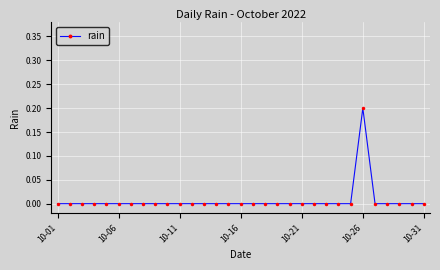

What is the sum of all values?

0.2